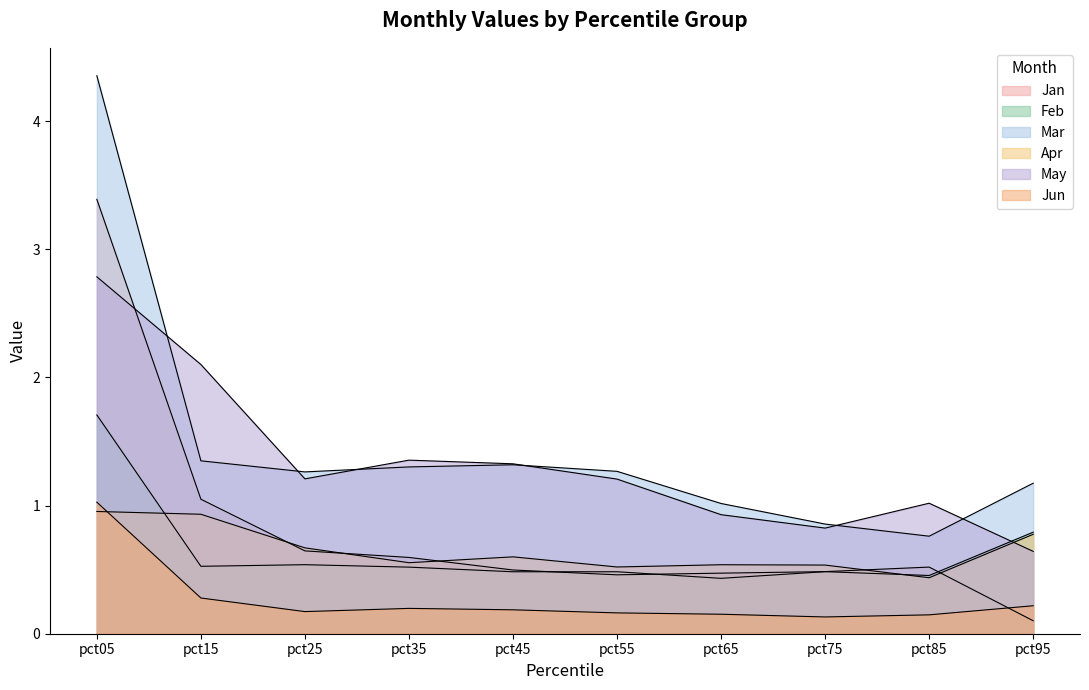

Reading right to left, transcribe all the data shown in this chart.

Jan: pct95=0.1	pct85=0.5	pct75=0.5	pct65=0.5	pct55=0.5	pct45=0.5	pct35=0.6	pct25=0.6	pct15=1.0	pct05=3.4
Feb: pct95=0.8	pct85=0.5	pct75=0.5	pct65=0.4	pct55=0.5	pct45=0.5	pct35=0.5	pct25=0.5	pct15=0.5	pct05=1.7
Mar: pct95=1.2	pct85=0.8	pct75=0.9	pct65=1.0	pct55=1.3	pct45=1.3	pct35=1.3	pct25=1.3	pct15=1.3	pct05=4.4
Apr: pct95=0.8	pct85=0.4	pct75=0.5	pct65=0.5	pct55=0.5	pct45=0.6	pct35=0.6	pct25=0.7	pct15=0.9	pct05=1.0
May: pct95=0.6	pct85=1.0	pct75=0.8	pct65=0.9	pct55=1.2	pct45=1.3	pct35=1.4	pct25=1.2	pct15=2.1	pct05=2.8
Jun: pct95=0.2	pct85=0.1	pct75=0.1	pct65=0.2	pct55=0.2	pct45=0.2	pct35=0.2	pct25=0.2	pct15=0.3	pct05=1.0